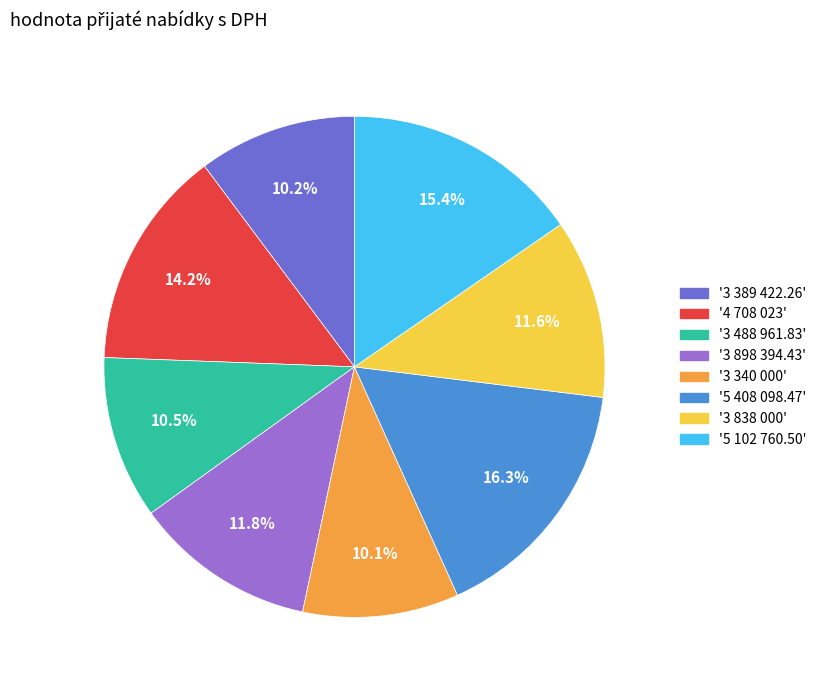

Approximately how many times larger is the value at '5 102 760.50' compared to '3 340 000'?

1.5